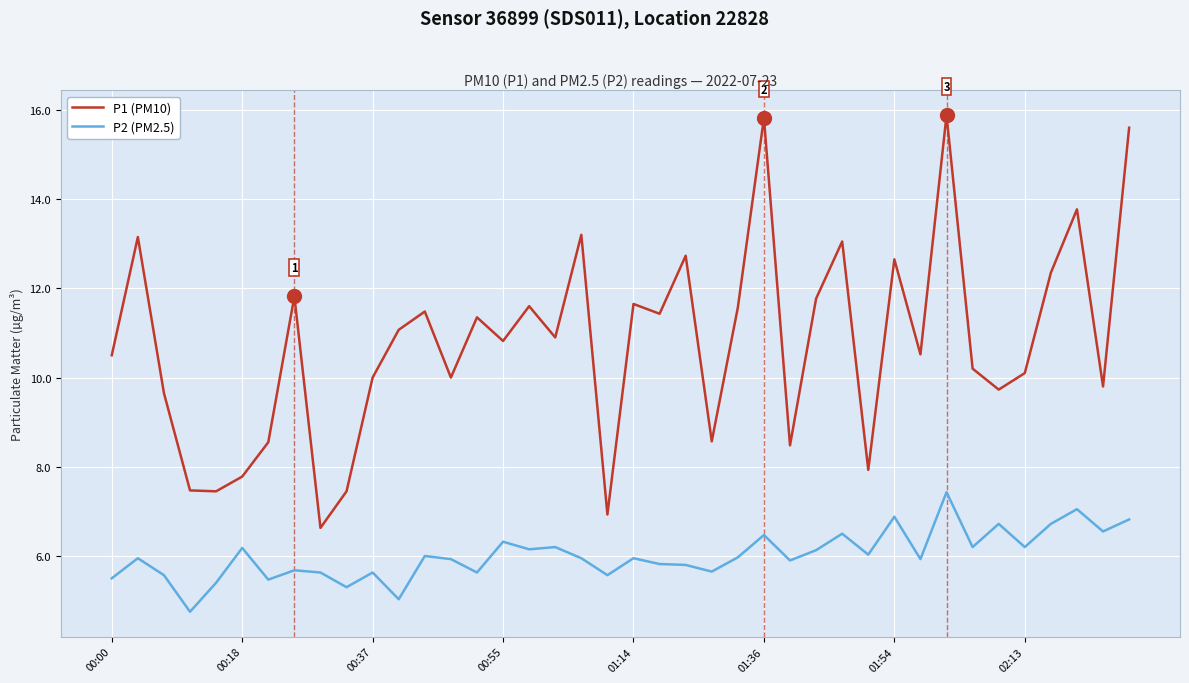

Rank the series by their average value, from lowest to highest.

P2 (PM2.5), P1 (PM10)